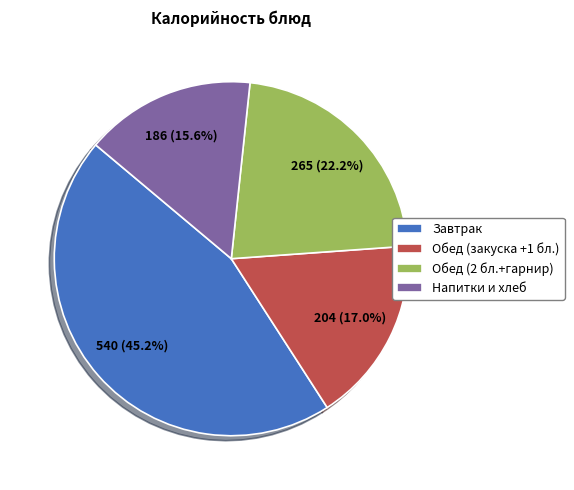

Is there a majority slice in this chart?

No